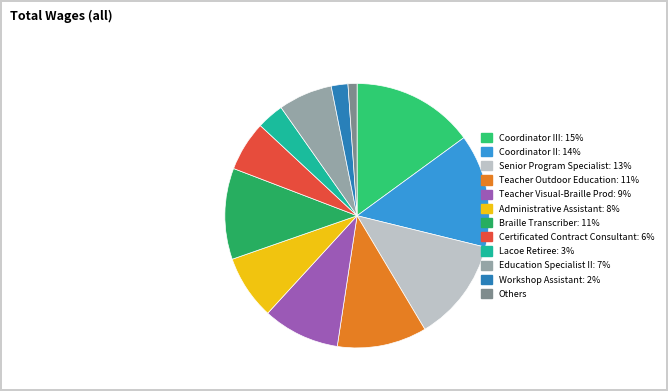

How many segments does this pie chart have?

12